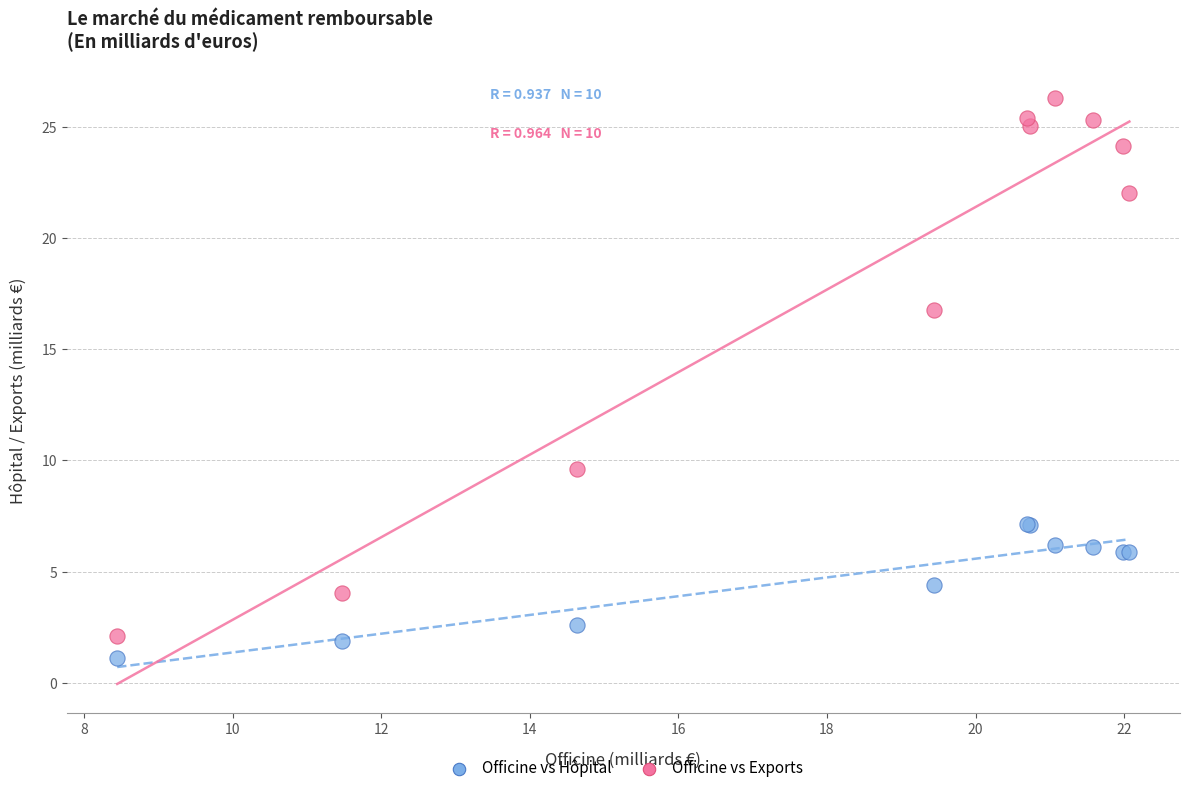

Which series has the largest Y range (max minus min)?

Officine vs Exports